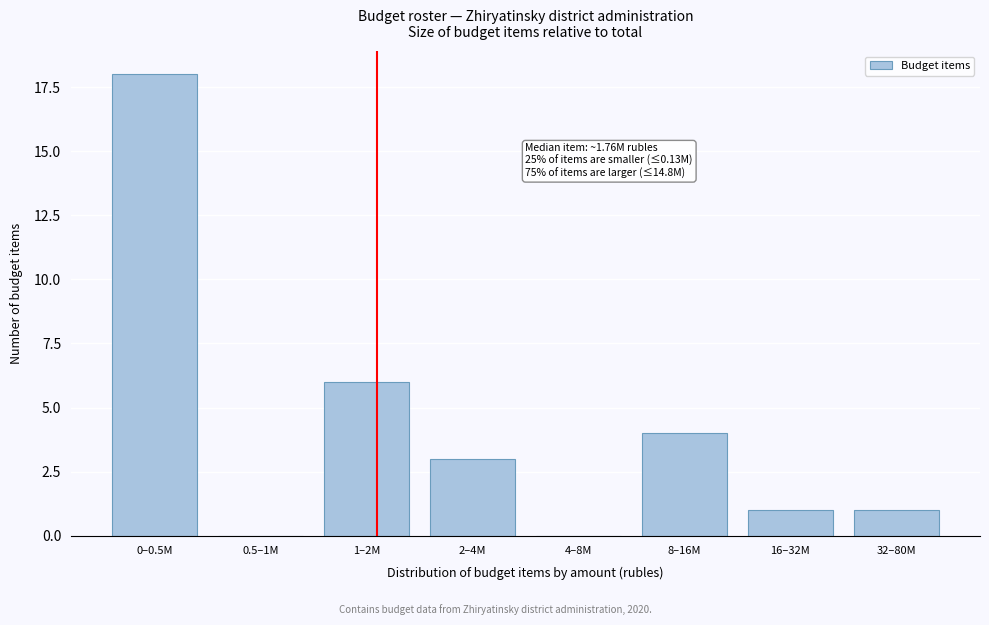

Reading left to right, extract all data points from this chart.

0–0.5M=18	0.5–1M=0	1–2M=6	2–4M=3	4–8M=0	8–16M=4	16–32M=1	32–80M=1